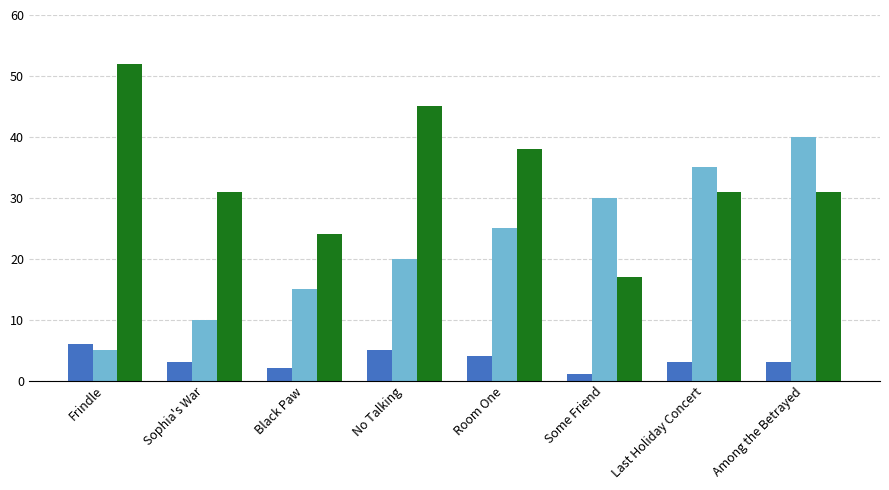

What is the difference between the highest and lowest values at Room One?

34